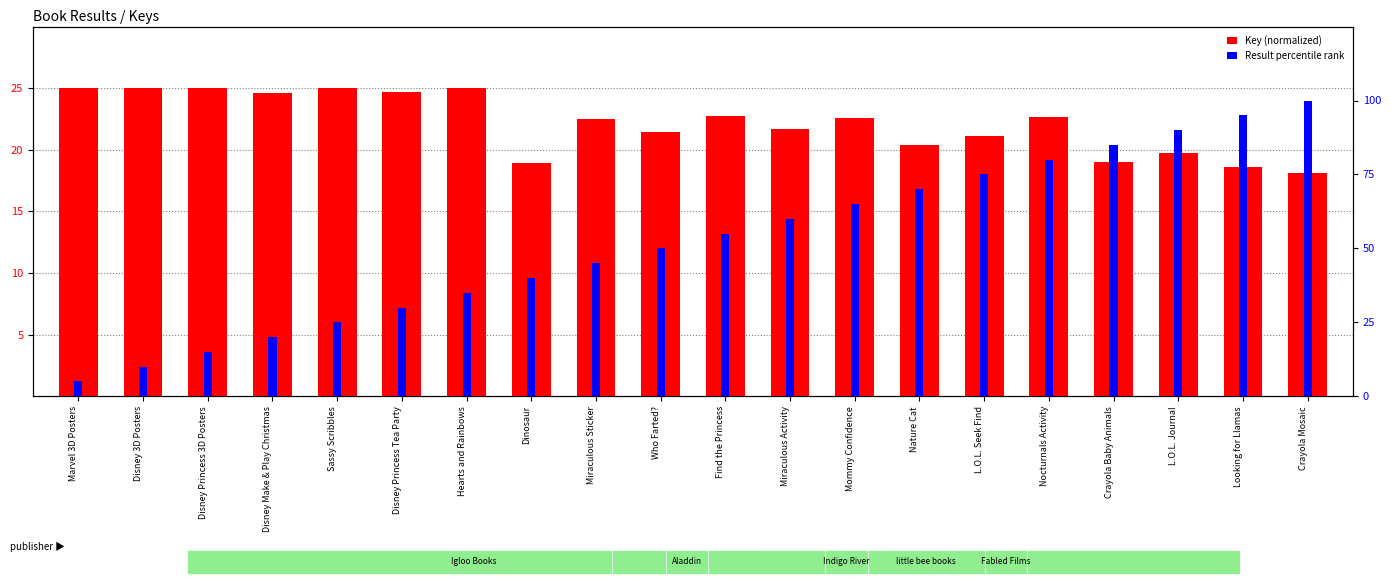

What is the label of the 19th bar from the right?

Disney 3D Posters